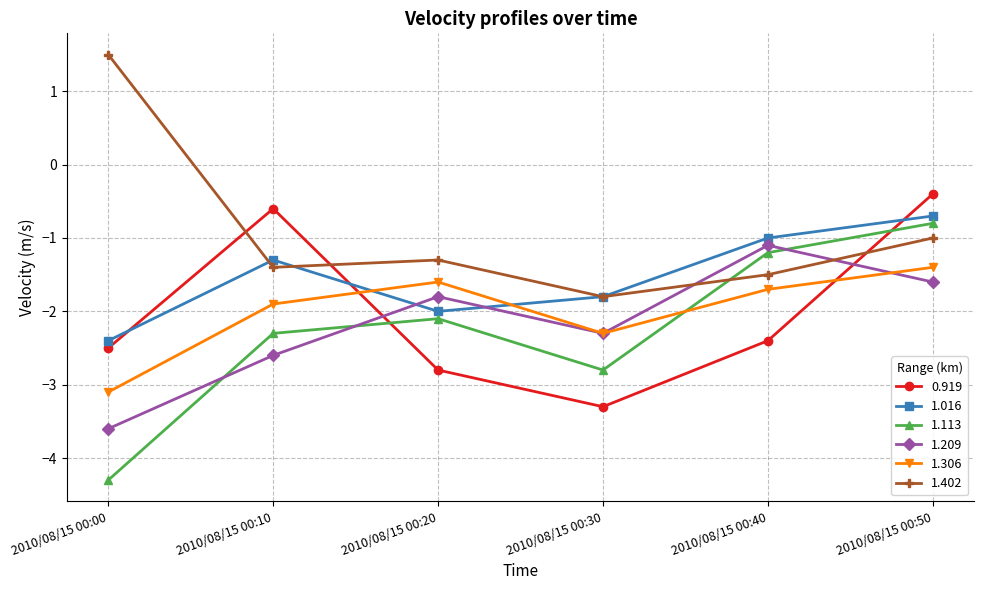

What is the approximate value of 1.016 at 2010/08/15 00:30?

-1.8